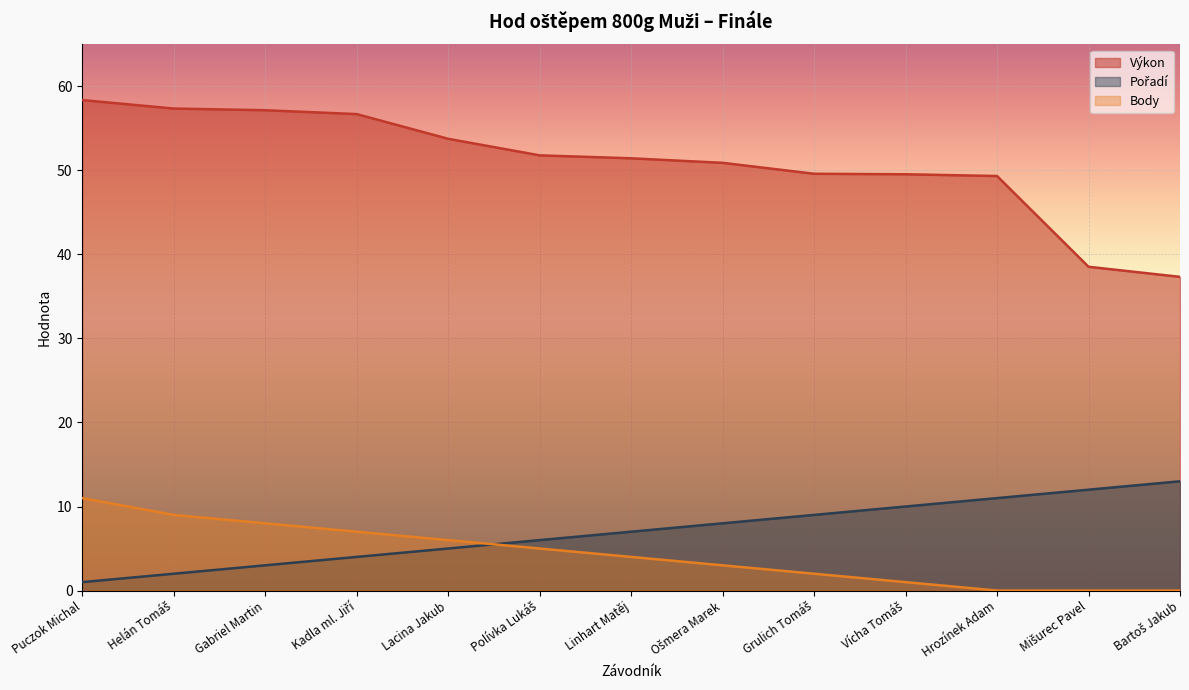

Between Ošmera Marek and Bartoš Jakub, which series saw the biggest shift?

Výkon